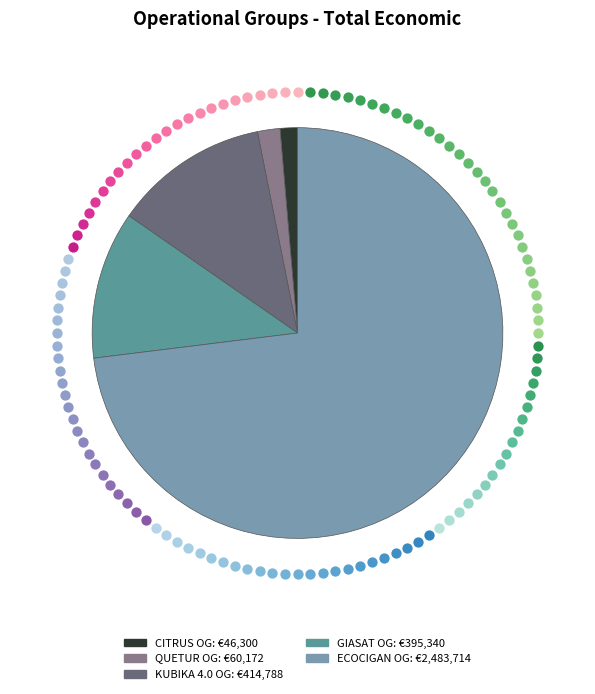

To the nearest percent, what percentage of the pie is ECOCIGAN Operational Group?

73%